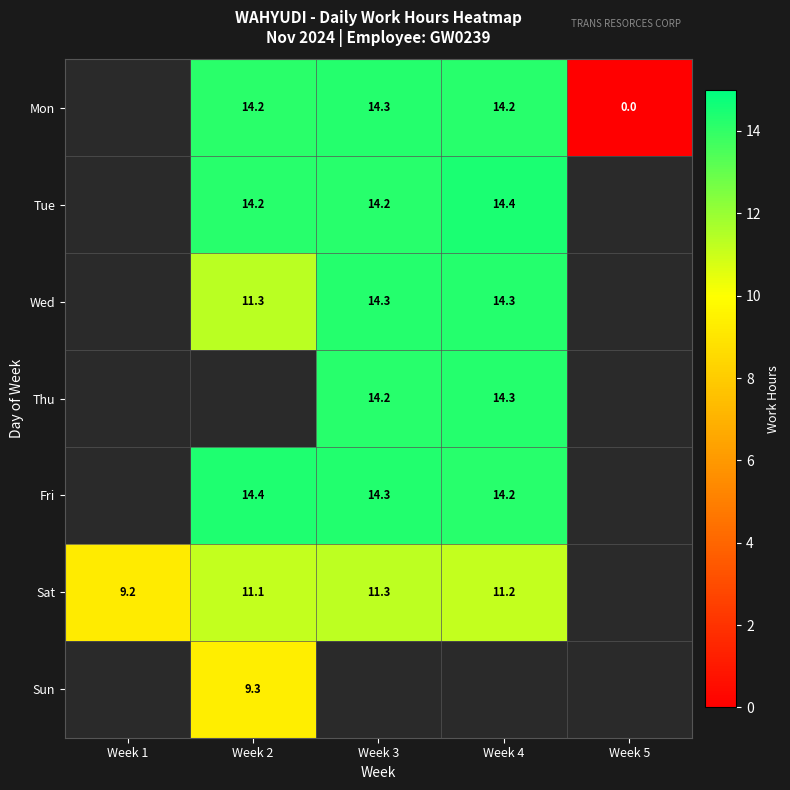

Where does the Sat series first go above 11?

Week 2